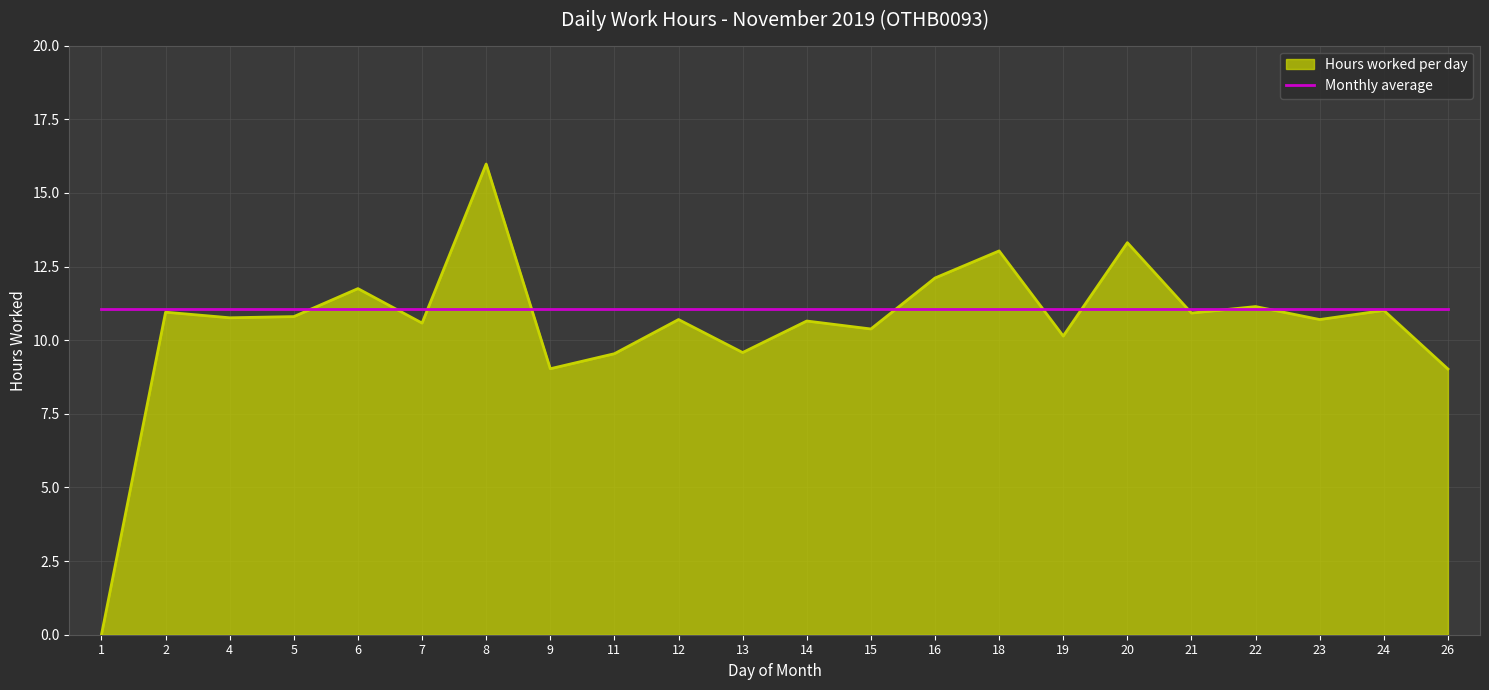

What is the approximate value of Monthly average at 26?

11.1